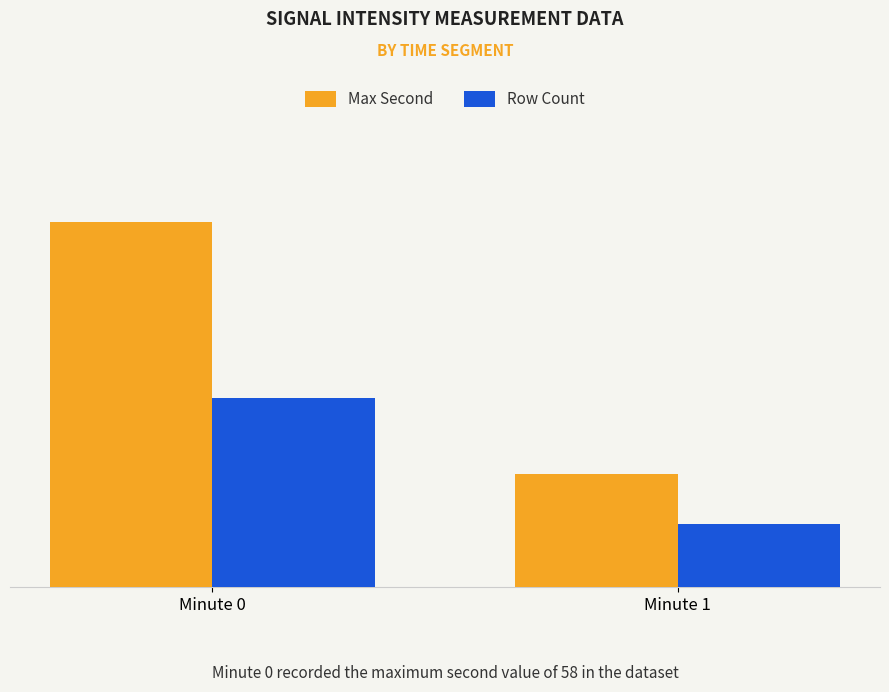

The value of Row Count at Minute 1 is 16. True or false?

False